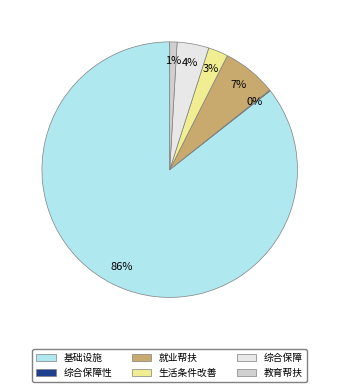

To the nearest percent, what portion does 生活条件改善 represent?

3%